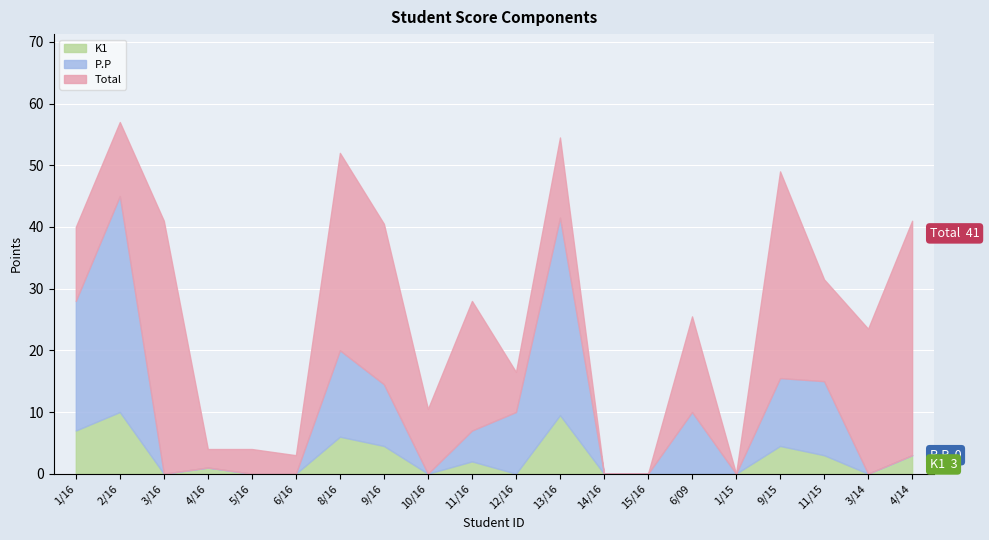

Is the value of Total at 9/16 greater than the value of K1 at 9/16?

Yes